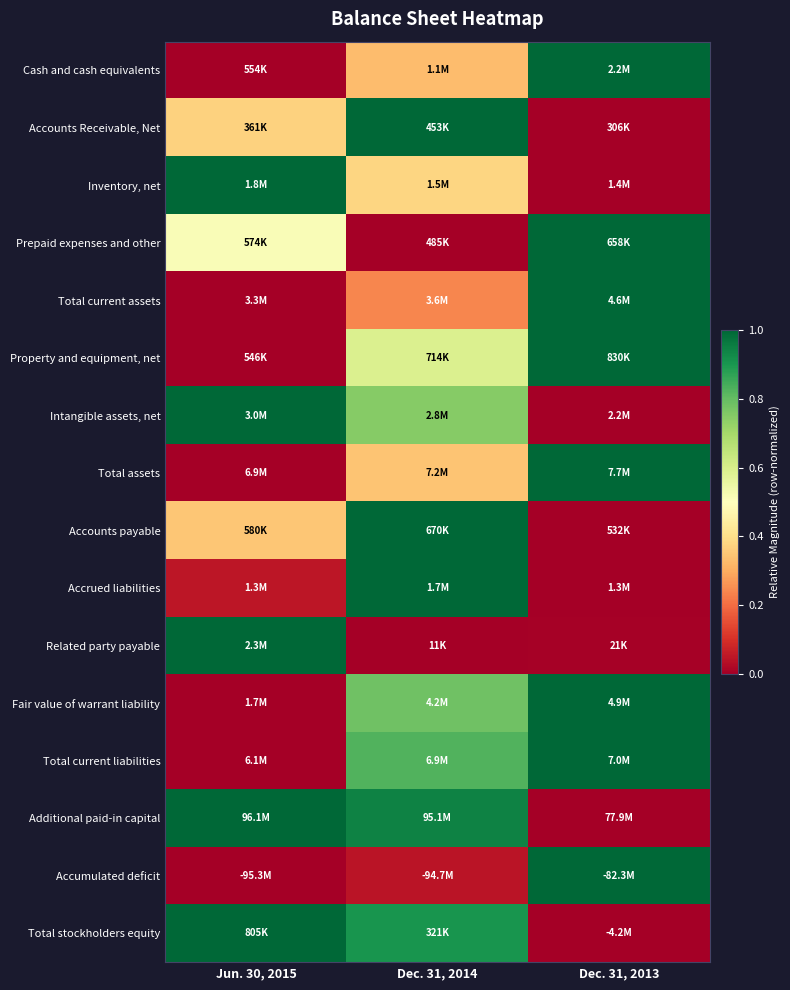

Reading left to right, extract all data points from this chart.

Cash and cash equivalents: Jun. 30, 2015=0.0	Dec. 31, 2014=0.3	Dec. 31, 2013=1.0
Accounts Receivable, Net: Jun. 30, 2015=0.4	Dec. 31, 2014=1.0	Dec. 31, 2013=0.0
Inventory, net: Jun. 30, 2015=1.0	Dec. 31, 2014=0.4	Dec. 31, 2013=0.0
Prepaid expenses and other: Jun. 30, 2015=0.5	Dec. 31, 2014=0.0	Dec. 31, 2013=1.0
Total current assets: Jun. 30, 2015=0.0	Dec. 31, 2014=0.2	Dec. 31, 2013=1.0
Property and equipment, net: Jun. 30, 2015=0.0	Dec. 31, 2014=0.6	Dec. 31, 2013=1.0
Intangible assets, net: Jun. 30, 2015=1.0	Dec. 31, 2014=0.7	Dec. 31, 2013=0.0
Total assets: Jun. 30, 2015=0.0	Dec. 31, 2014=0.3	Dec. 31, 2013=1.0
Accounts payable: Jun. 30, 2015=0.3	Dec. 31, 2014=1.0	Dec. 31, 2013=0.0
Accrued liabilities: Jun. 30, 2015=0.0	Dec. 31, 2014=1.0	Dec. 31, 2013=0.0
Related party payable: Jun. 30, 2015=1.0	Dec. 31, 2014=0.0	Dec. 31, 2013=0.0
Fair value of warrant liability: Jun. 30, 2015=0.0	Dec. 31, 2014=0.8	Dec. 31, 2013=1.0
Total current liabilities: Jun. 30, 2015=0.0	Dec. 31, 2014=0.8	Dec. 31, 2013=1.0
Additional paid-in capital: Jun. 30, 2015=1.0	Dec. 31, 2014=0.9	Dec. 31, 2013=0.0
Accumulated deficit: Jun. 30, 2015=0.0	Dec. 31, 2014=0.0	Dec. 31, 2013=1.0
Total stockholders equity: Jun. 30, 2015=1.0	Dec. 31, 2014=0.9	Dec. 31, 2013=0.0